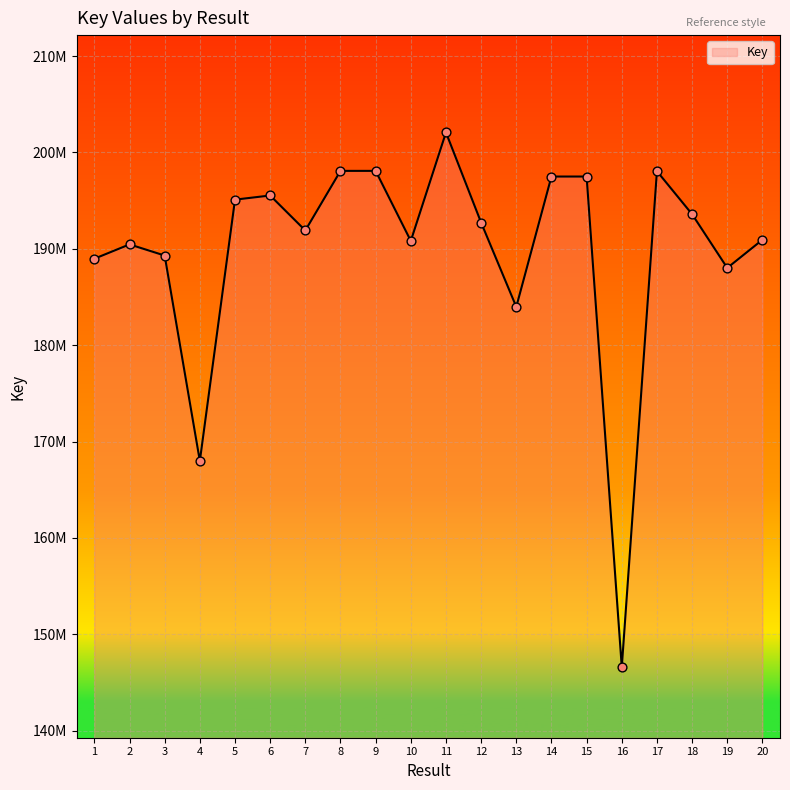

Which has a higher value, 8 or 11?

11